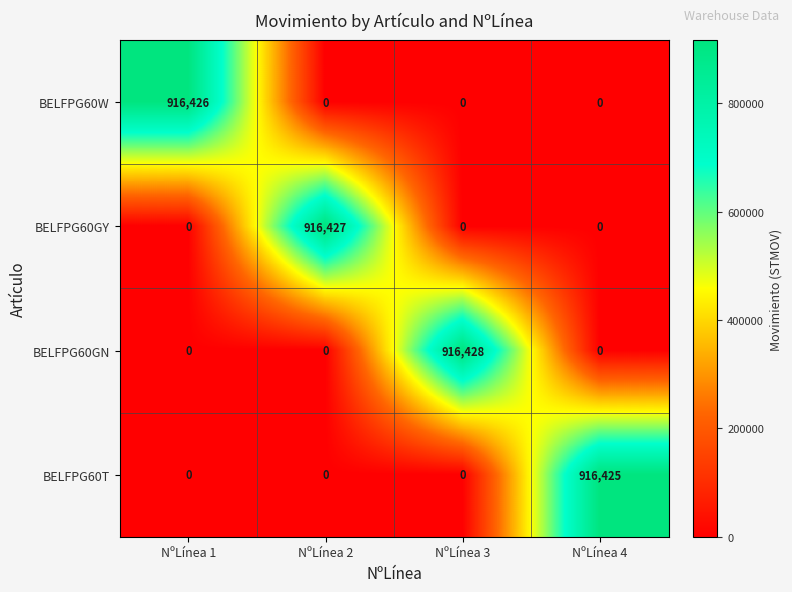

At which category does the chart reach its peak across all series?

NºLínea 3